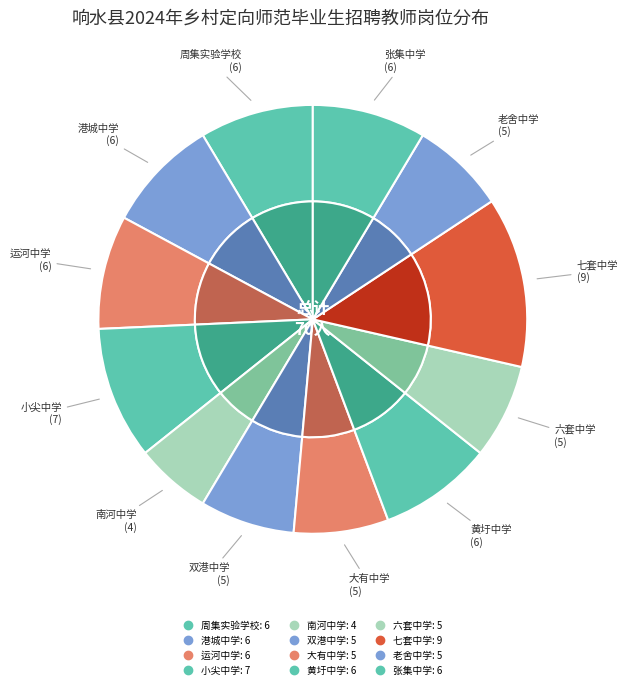

To the nearest percent, what is the combined percentage of 响水县港城中学 and 响水县南河中学?

14%